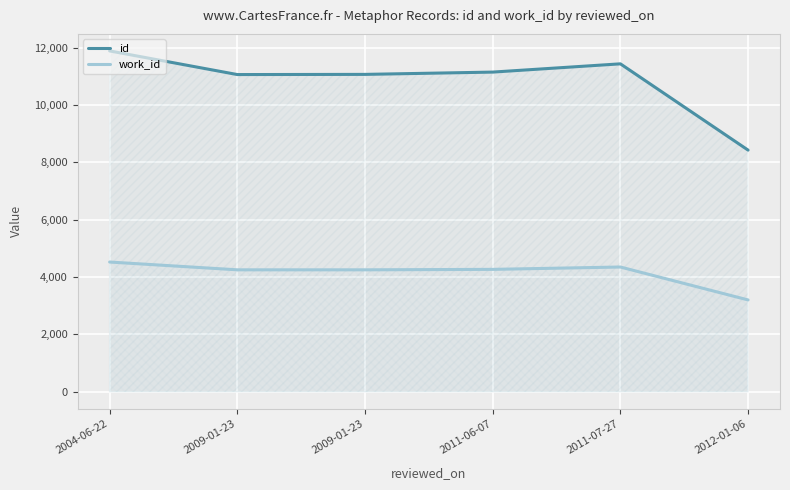

Reading left to right, list all the values displayed in this chart.

id: 11887	11063	11069	11149	11437	8428
work_id: 4525	4253	4253	4269	4351	3203